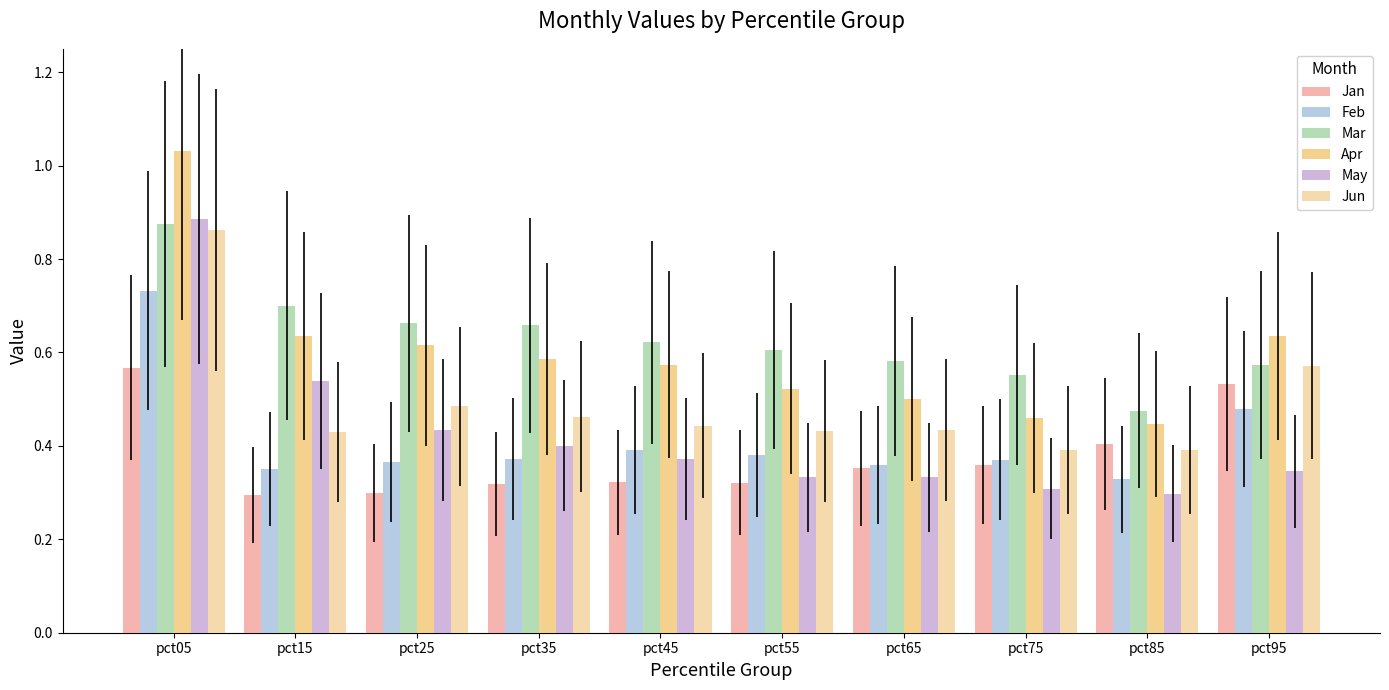

At which label does Feb reach its minimum?

pct85